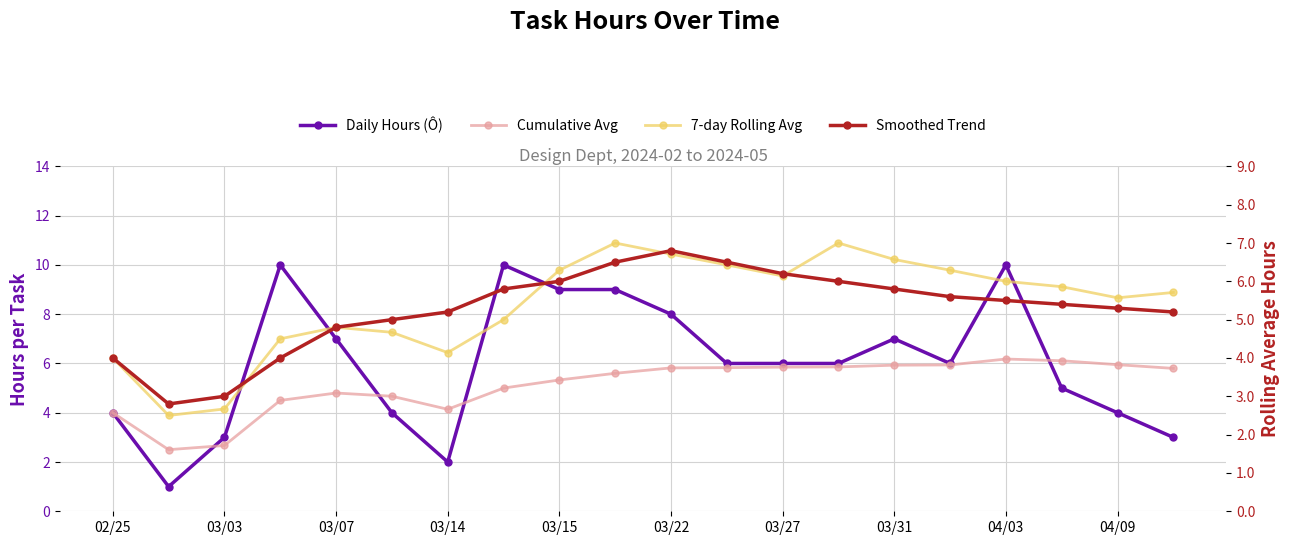

What is the sum of all Cumulative Avg values?

102.5